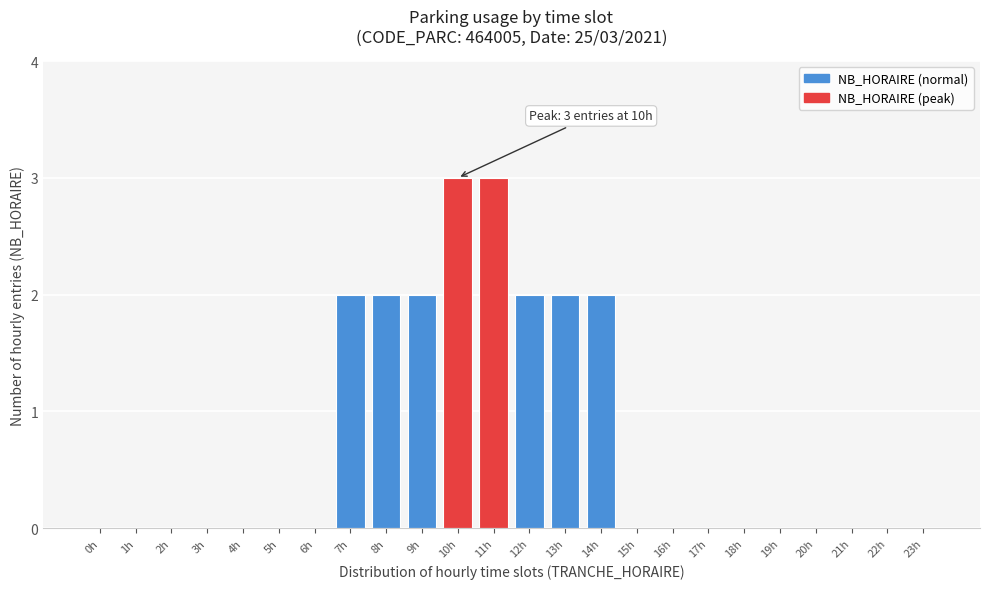

Reading right to left, extract all data points from this chart.

23h=0	22h=0	21h=0	20h=0	19h=0	18h=0	17h=0	16h=0	15h=0	14h=2	13h=2	12h=2	11h=3	10h=3	9h=2	8h=2	7h=2	6h=0	5h=0	4h=0	3h=0	2h=0	1h=0	0h=0